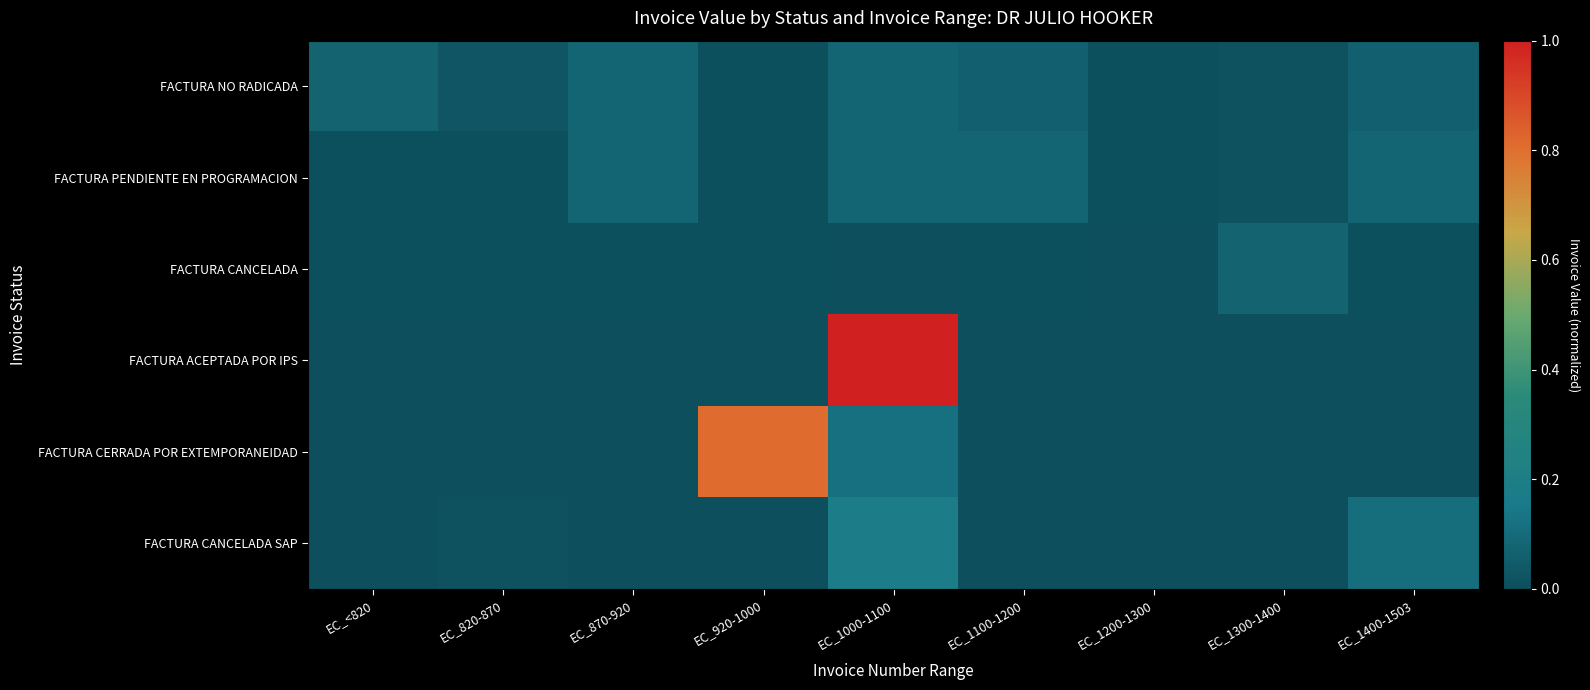

At EC_1400-1503, list the series in order from largest to smallest.

FACTURA CANCELADA SAP, FACTURA PENDIENTE EN PROGRAMACION, FACTURA NO RADICADA, FACTURA CANCELADA, FACTURA ACEPTADA POR IPS, FACTURA CERRADA POR EXTEMPORANEIDAD